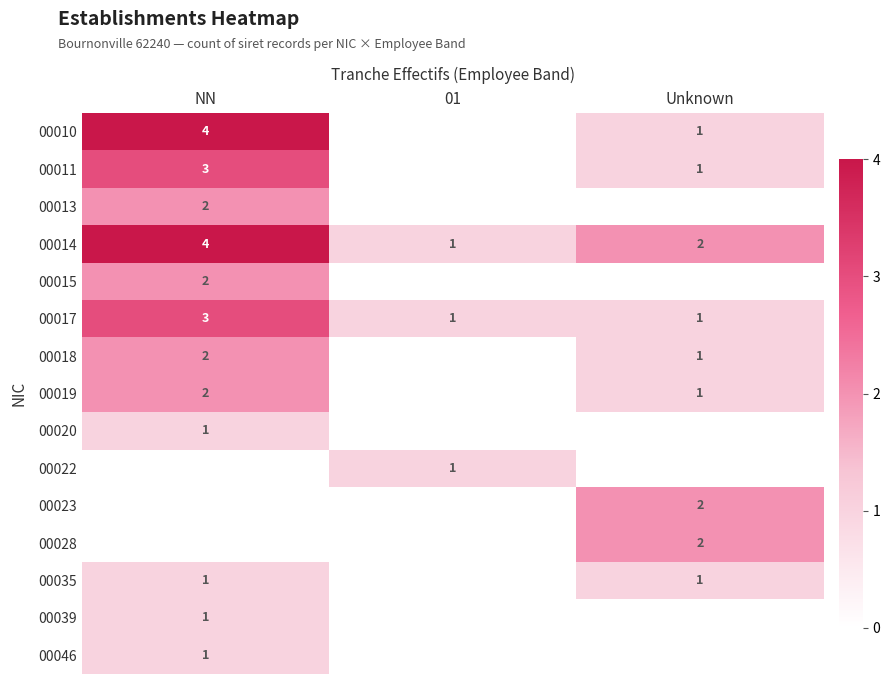

Count the number of categories in the chart.

3